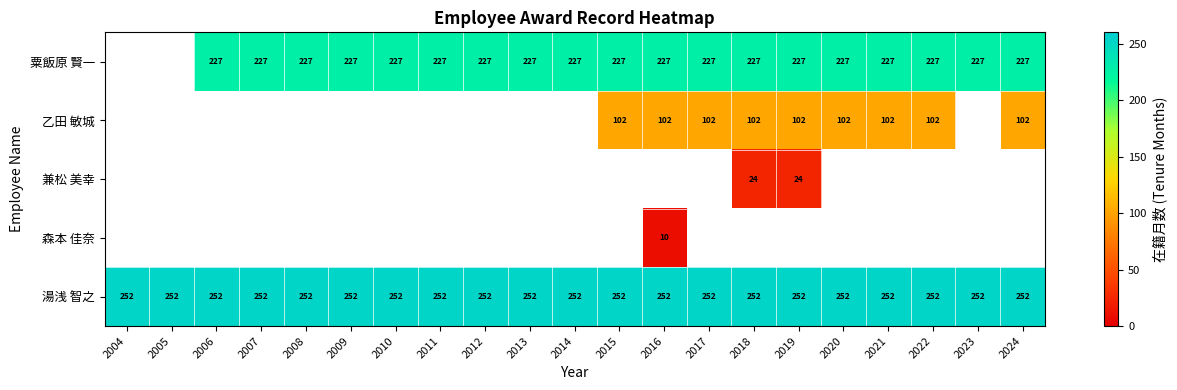

What is the smallest value displayed?

10.0